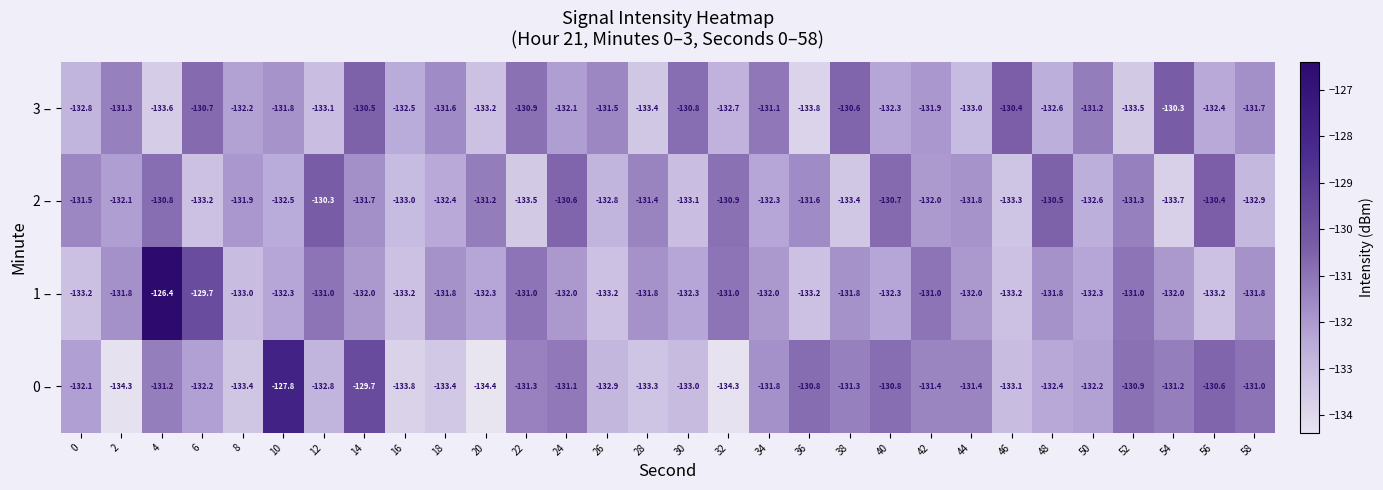

Rank the series at 54 from lowest to highest value.

2 –, 1 –, 0 –, 3 –